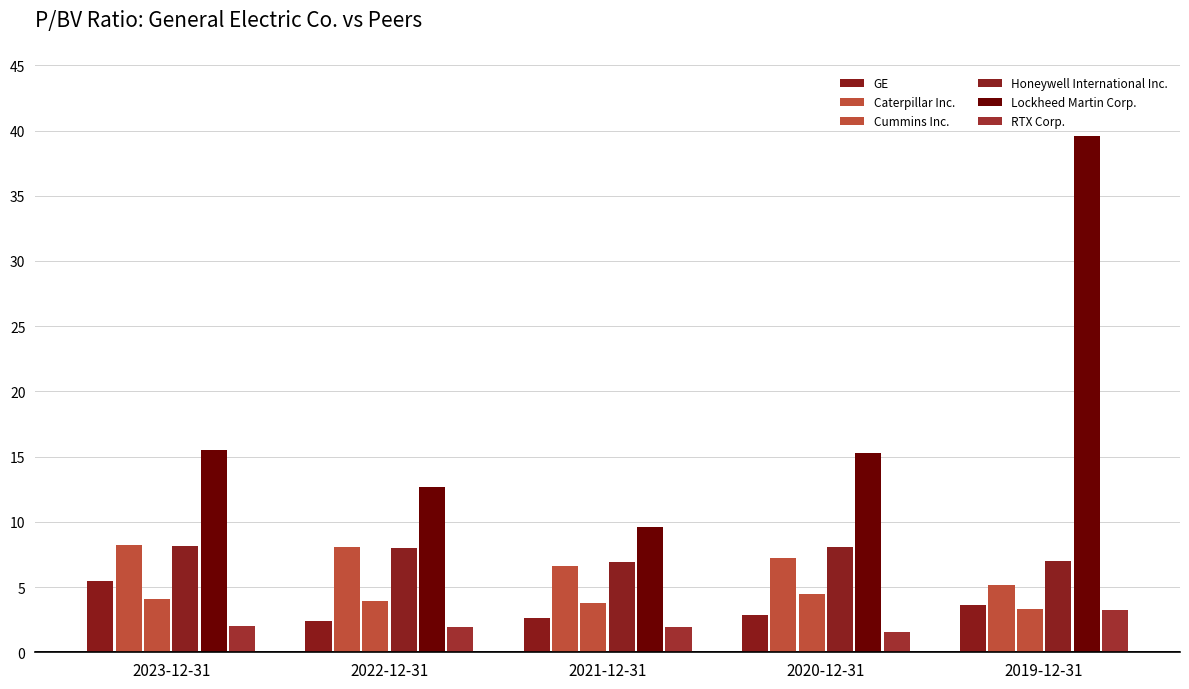

What is the label of the 2nd bar from the right?

2020-12-31